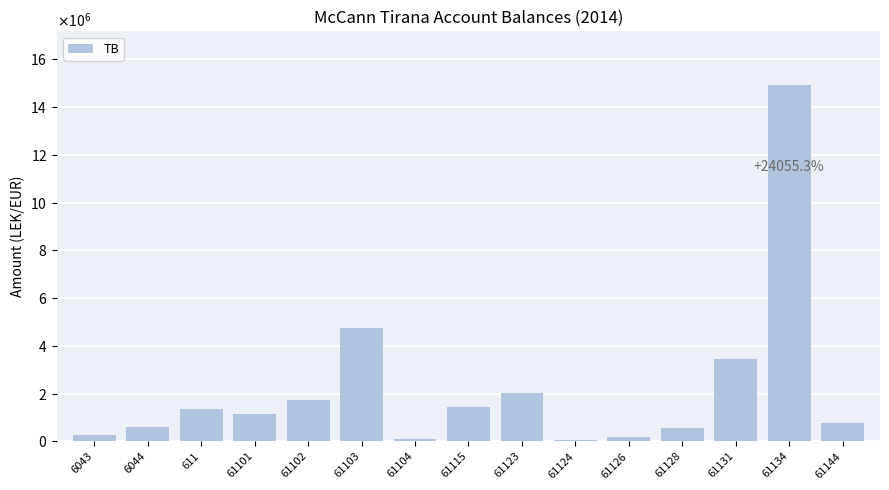

What is the change in value from 6044 to 61128?

-20658.4